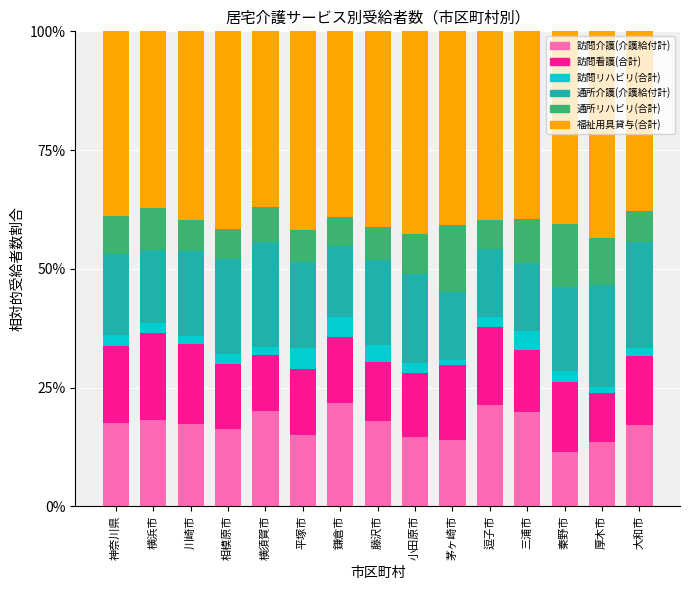

How many bars are there in total?

15